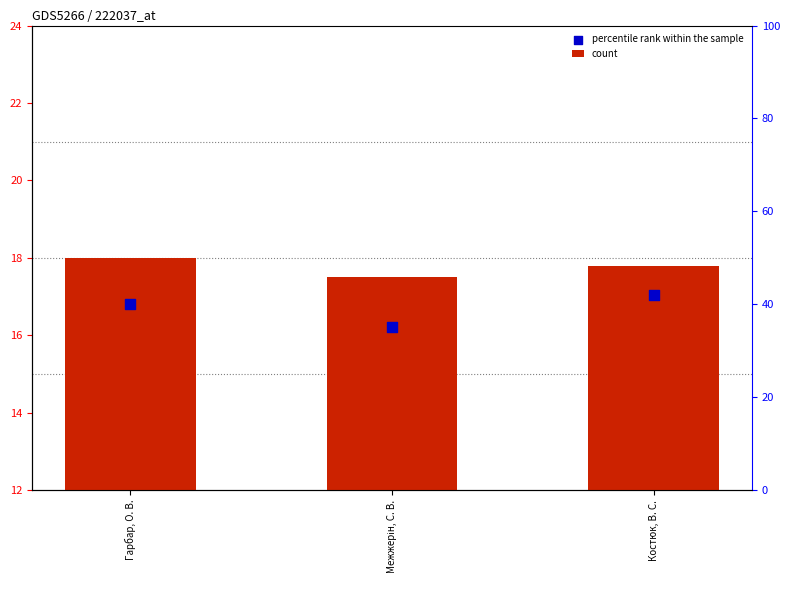

Which series reaches the minimum Y coordinate?

count